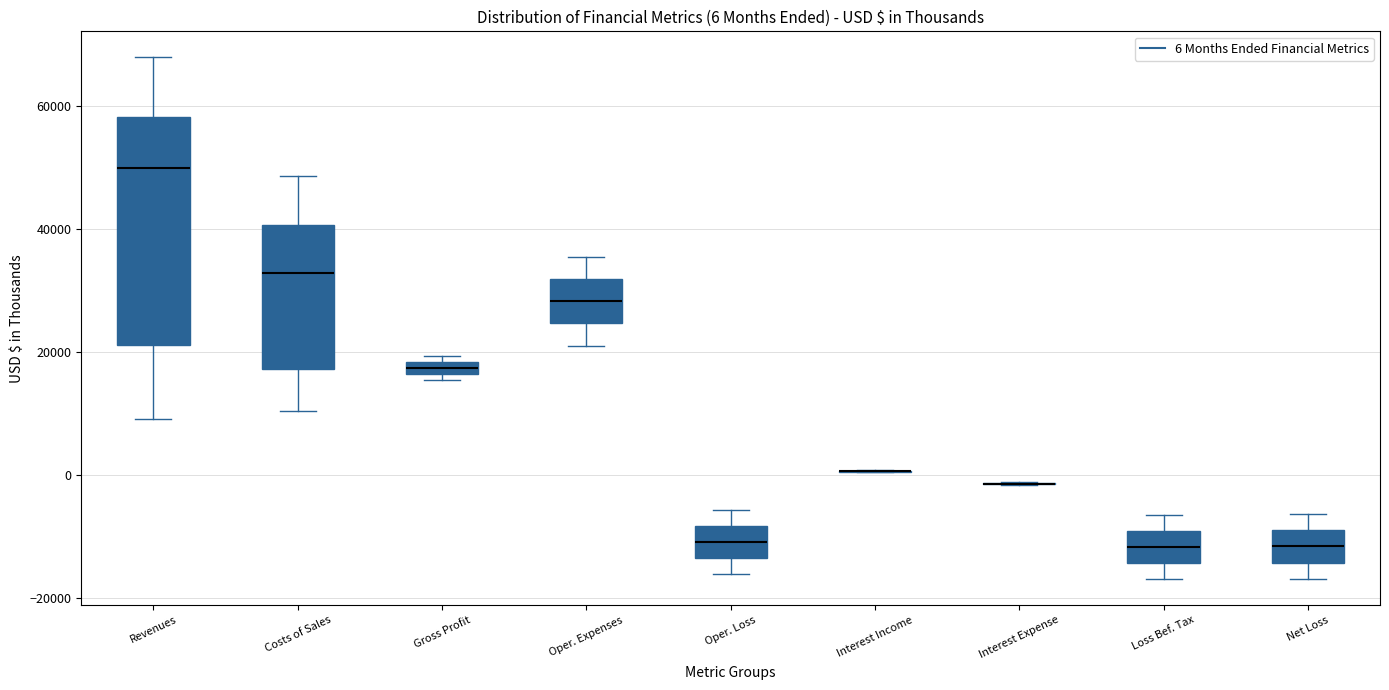

Comparing the boxes themselves (not the whiskers), which one is the tallest?

Revenues